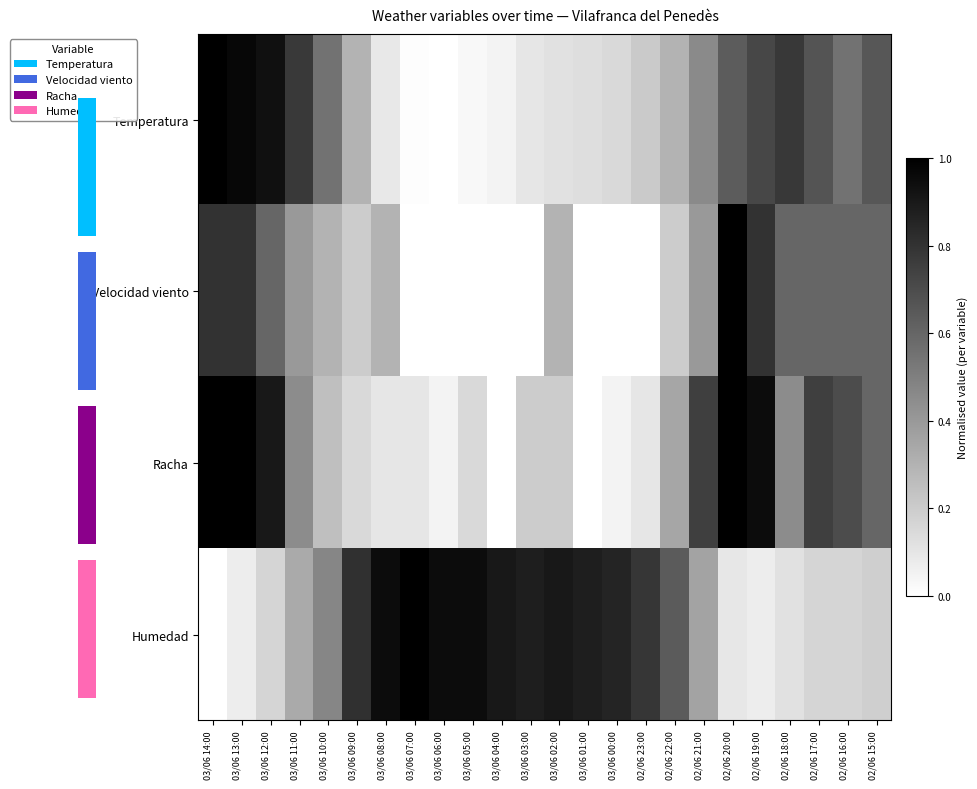

Rank the series at 02/06 15:00 from lowest to highest value.

Humedad, Velocidad viento, Racha, Temperatura